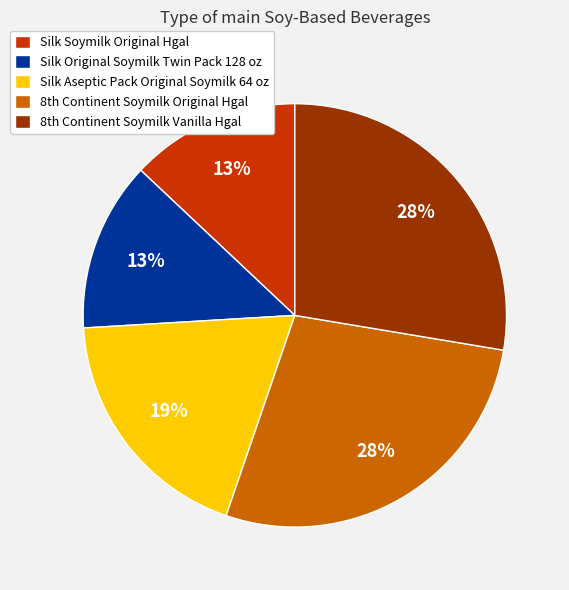

Combined, do Silk Original Soymilk Twin Pack 128 oz and Silk Soymilk Original Hgal account for over 50%?

No